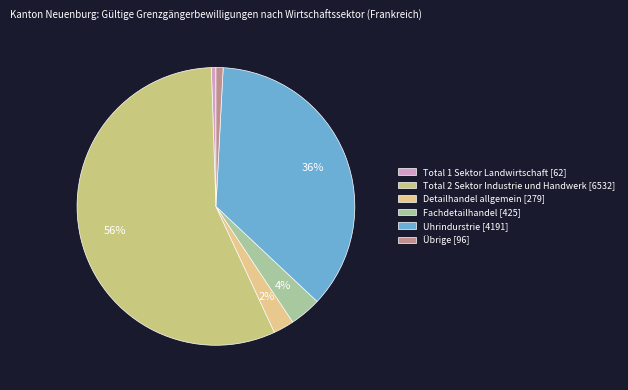

What percentage is the Uhrindurstrie slice, to the nearest percent?

36%